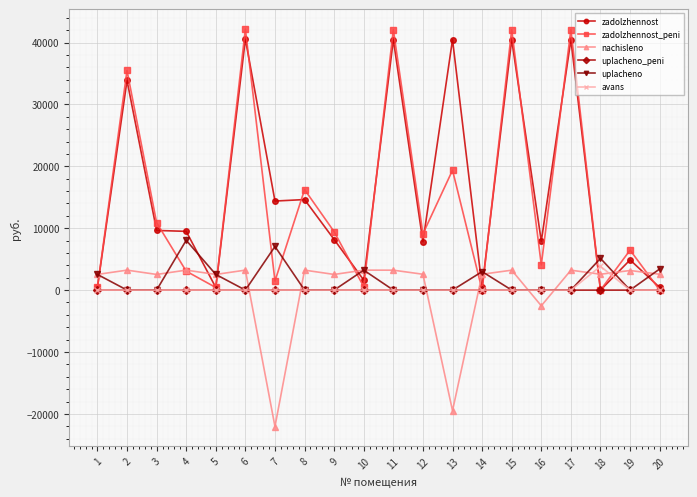

How many lines are shown in the chart?

6